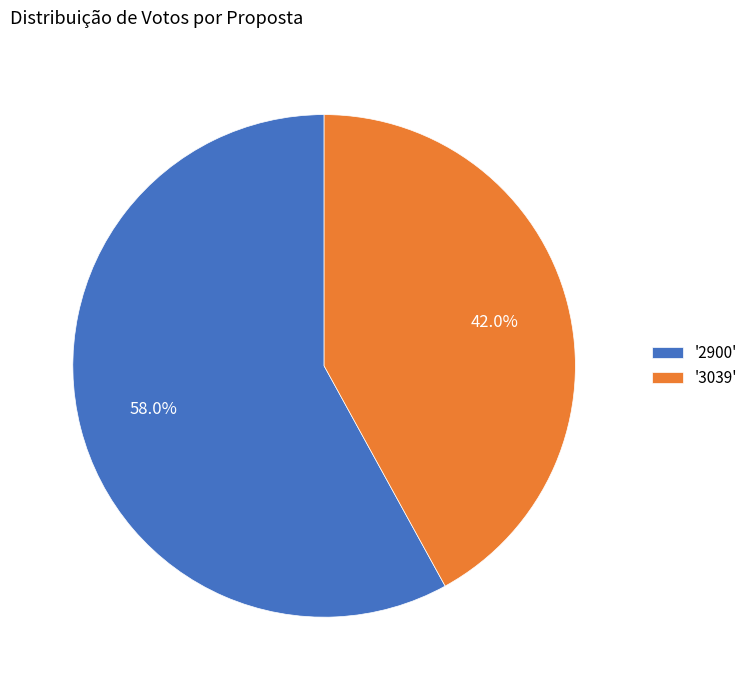

Which has a higher value, '3039' or '2900'?

'2900'